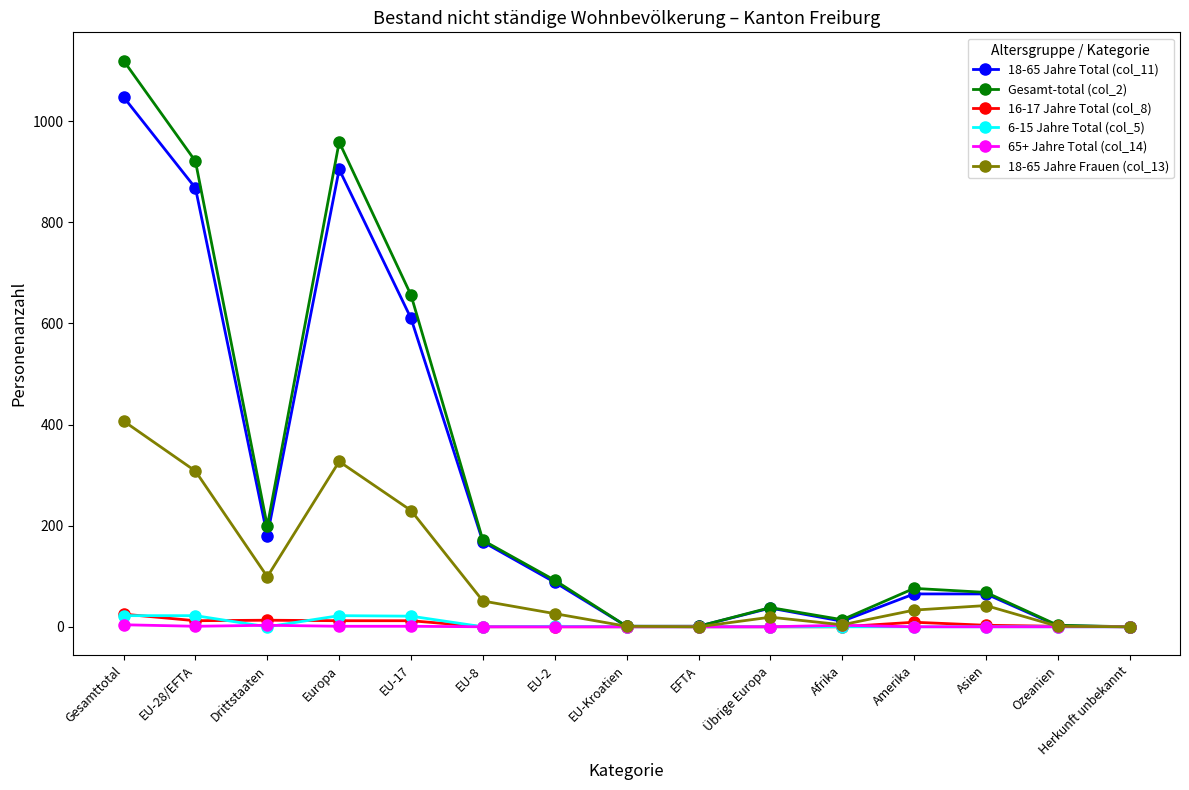

What is the maximum value for 16-17 Jahre Total (col_8)?

25